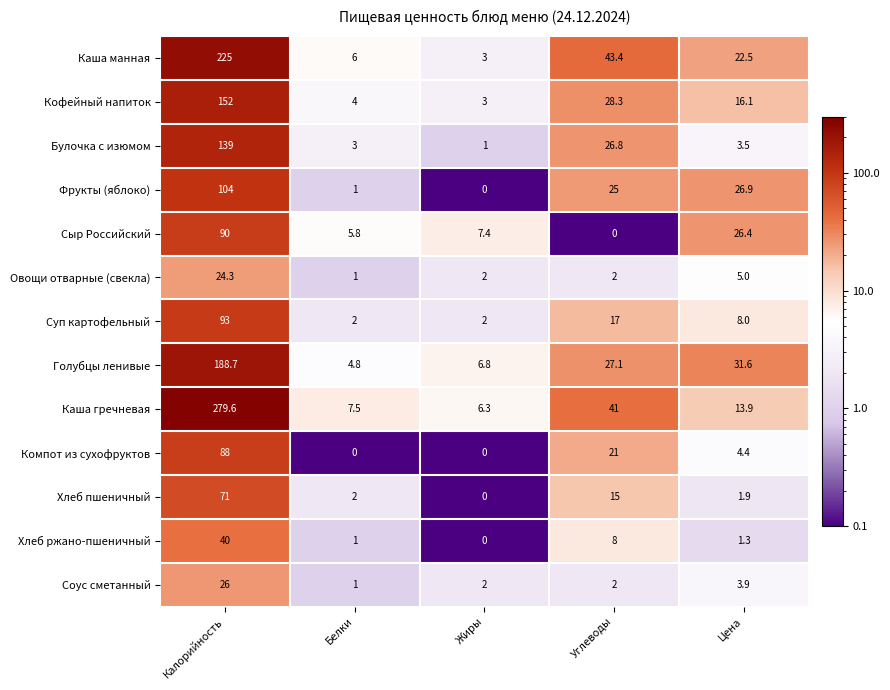

What is the difference between the Овощи отварные (свекла) values at Цена and Белки?

4.0